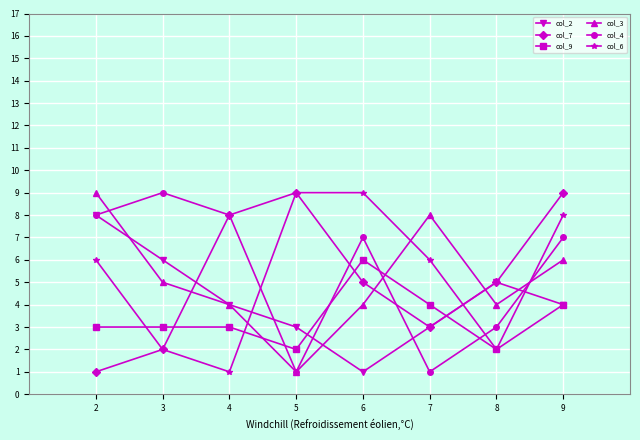

What is the approximate value of col_4 at 4?

8